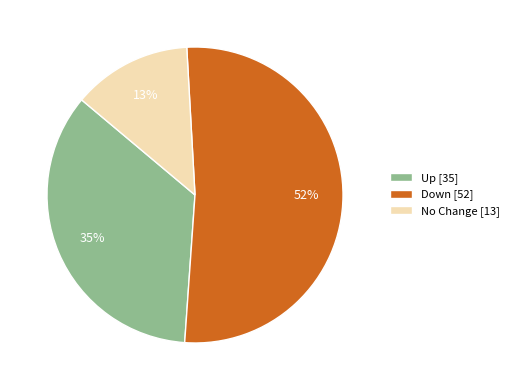

Which slice is the largest?

Down [52]